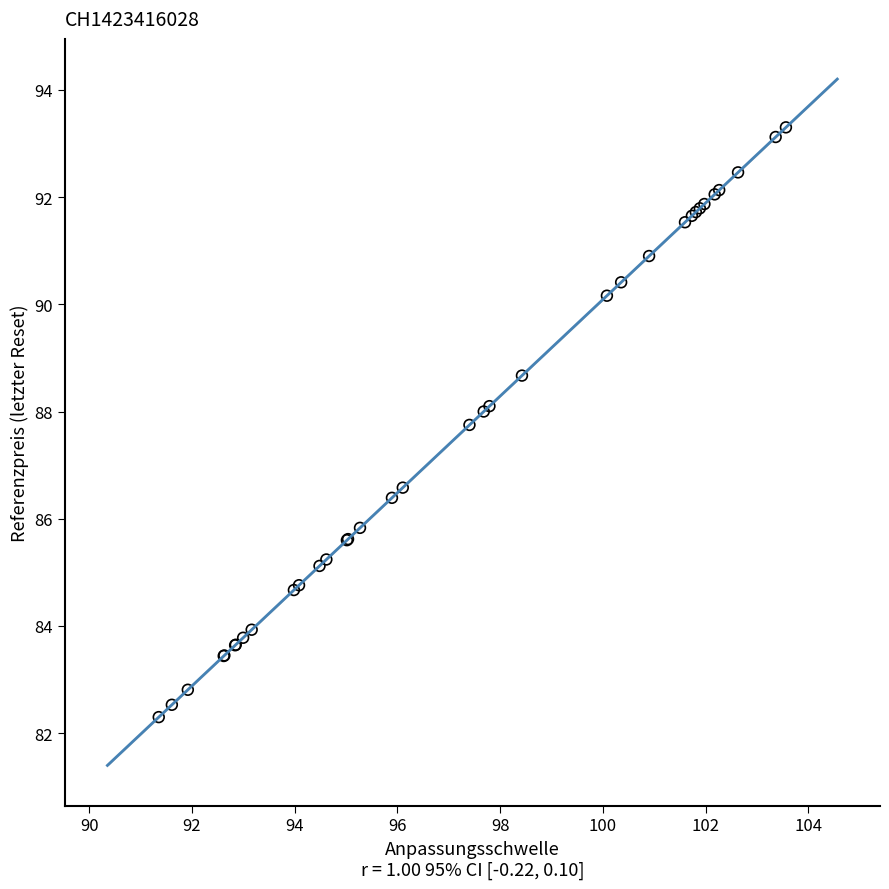

What Y value in the scatter plot is closest to 87?

86.6